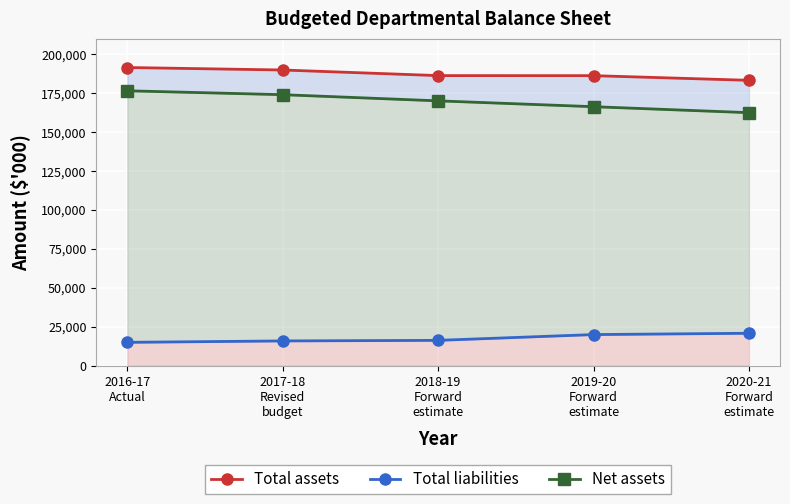

Is the value of Net assets at 2019-20
Forward
estimate greater than the value of Total assets at 2019-20
Forward
estimate?

No